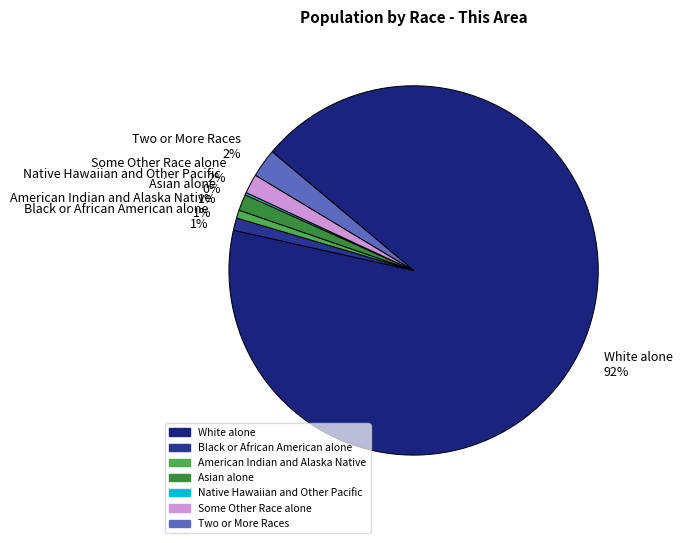

Which category has the biggest portion of the pie?

White alone